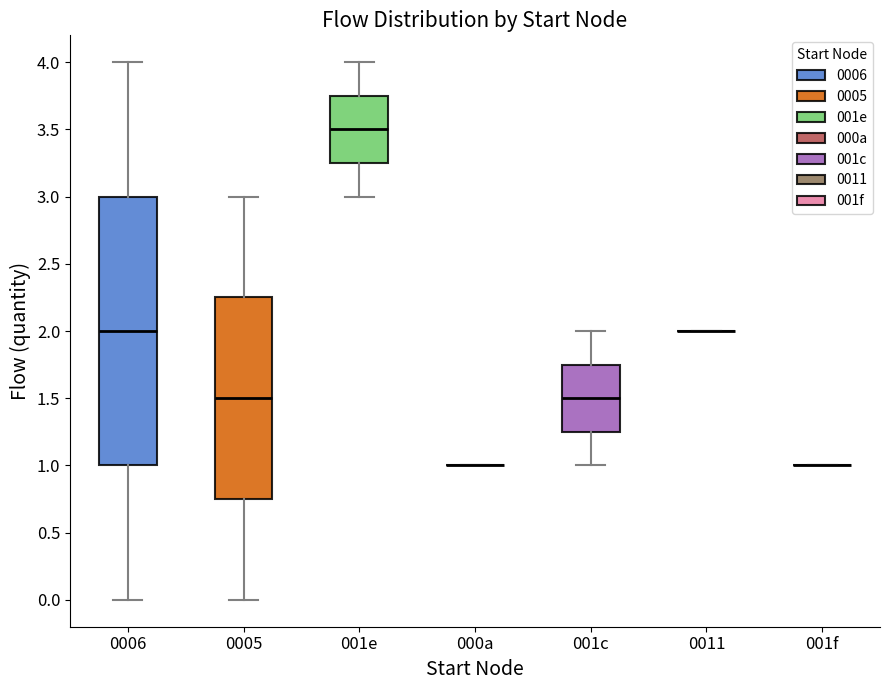

Reading left to right, transcribe this box plot: for each box, give where its median line is, the range the box spans, and where its two whiskers end, as read against the y-axis. The values are not printed on the chart, so give them approximately, as read against the axis.

0006: median 2.00, box 1.00 to 3.00, whiskers 0.00 to 4.00
0005: median 1.50, box 0.75 to 2.25, whiskers 0.00 to 3.00
001e: median 3.50, box 3.25 to 3.75, whiskers 3.00 to 4.00
000a: box collapsed to a line at 1.00, whiskers 1.00 to 1.00
001c: median 1.50, box 1.25 to 1.75, whiskers 1.00 to 2.00
0011: box collapsed to a line at 2.00, whiskers 2.00 to 2.00
001f: box collapsed to a line at 1.00, whiskers 1.00 to 1.00